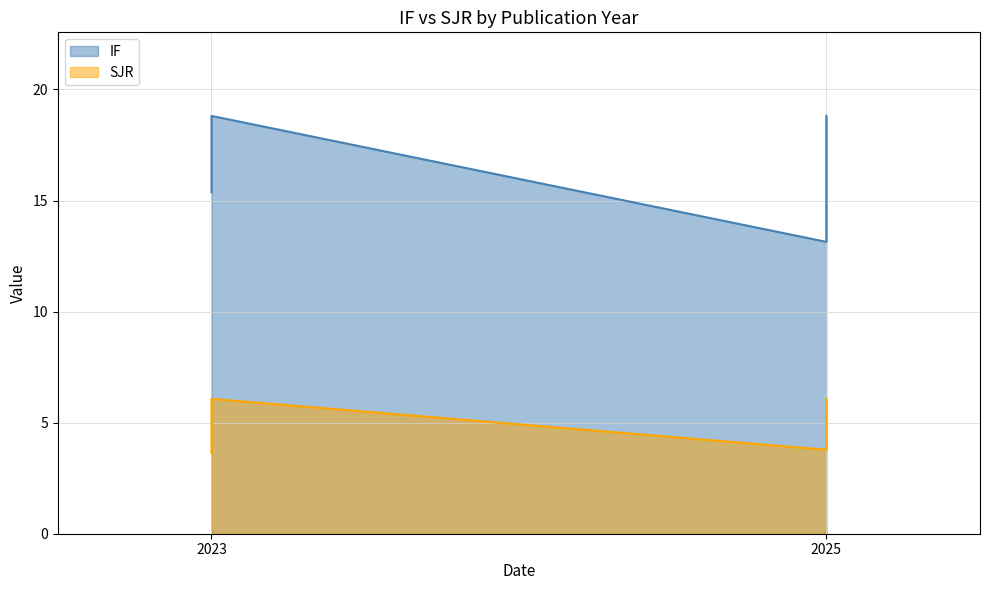

Reading left to right, what are all the values shown in this chart?

IF: 18.8	13.1	18.8	15.4
SJR: 6.1	3.8	6.1	3.6